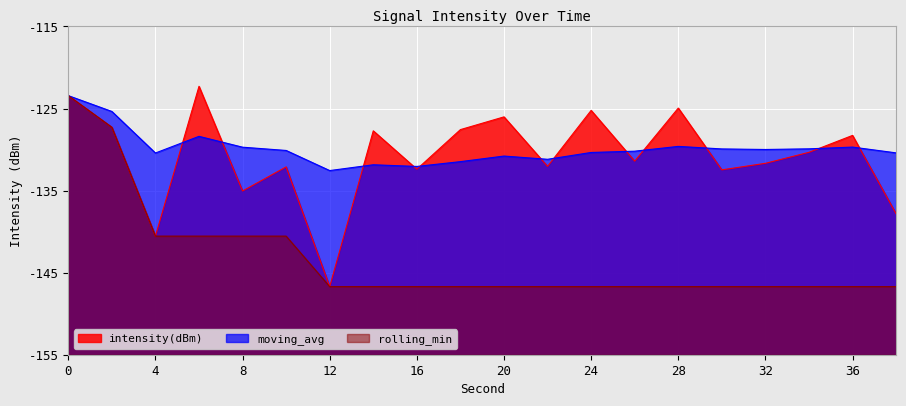

What are all the series names shown in the legend?

intensity(dBm), moving_avg, rolling_min